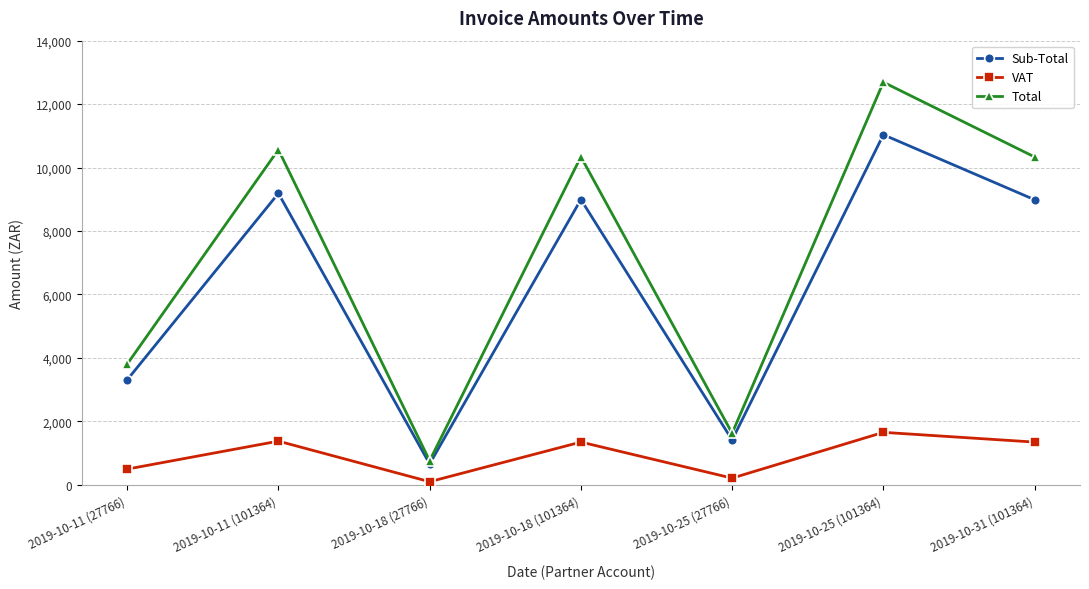

What is the spread (max minus min) of values at 2019-10-25 (27766)?

1414.3